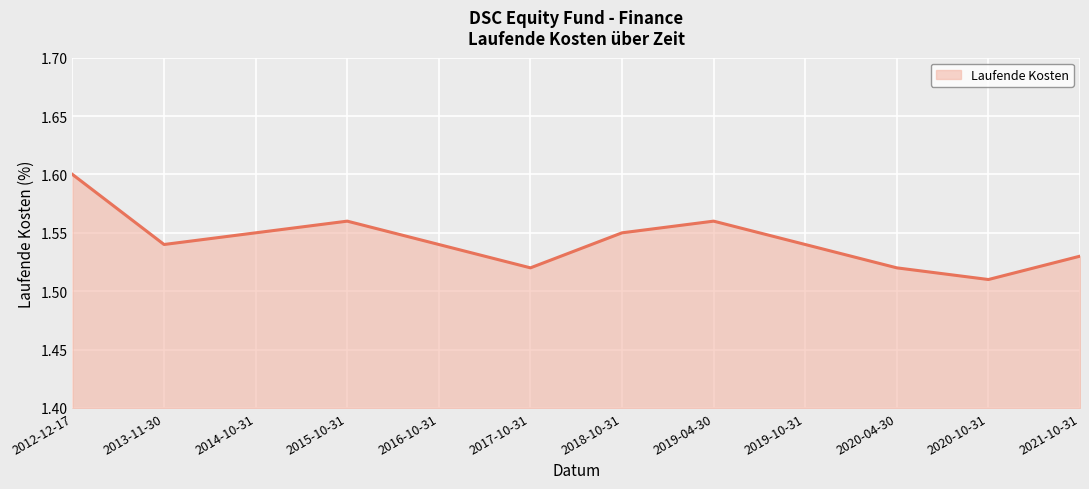

Where is the data nearest to the value 1?

2020-10-31